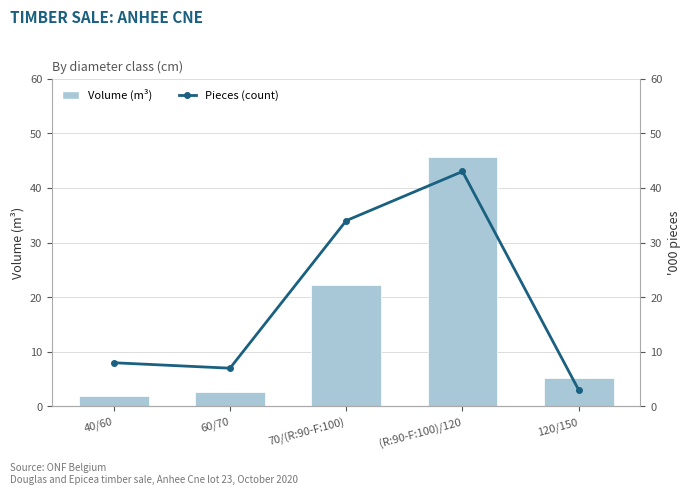

Reading left to right, what are all the values shown in this chart?

Volume (m³): 40/60=1.9	60/70=2.7	70/(R:90-F:100)=22.2	(R:90-F:100)/120=45.6	120/150=5.3
Pieces (count): 40/60=8.0	60/70=7.0	70/(R:90-F:100)=34.0	(R:90-F:100)/120=43.0	120/150=3.0